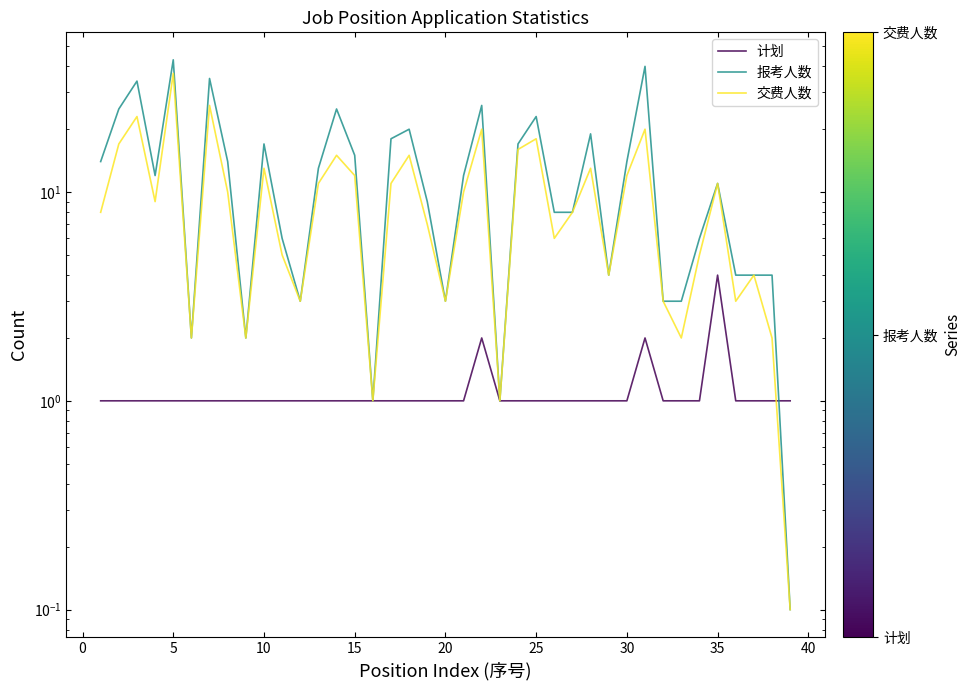

True or false: 交费人数 and 报考人数 cross at least once.

False